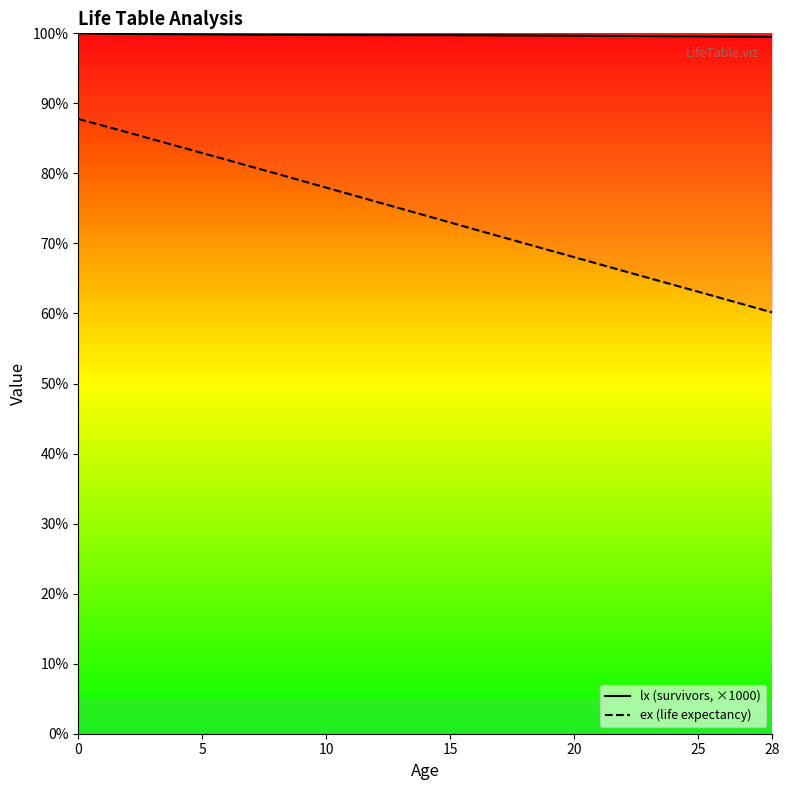

List the series in order of their peak value, highest first.

lx (survivors, ×1000), ex (life expectancy)